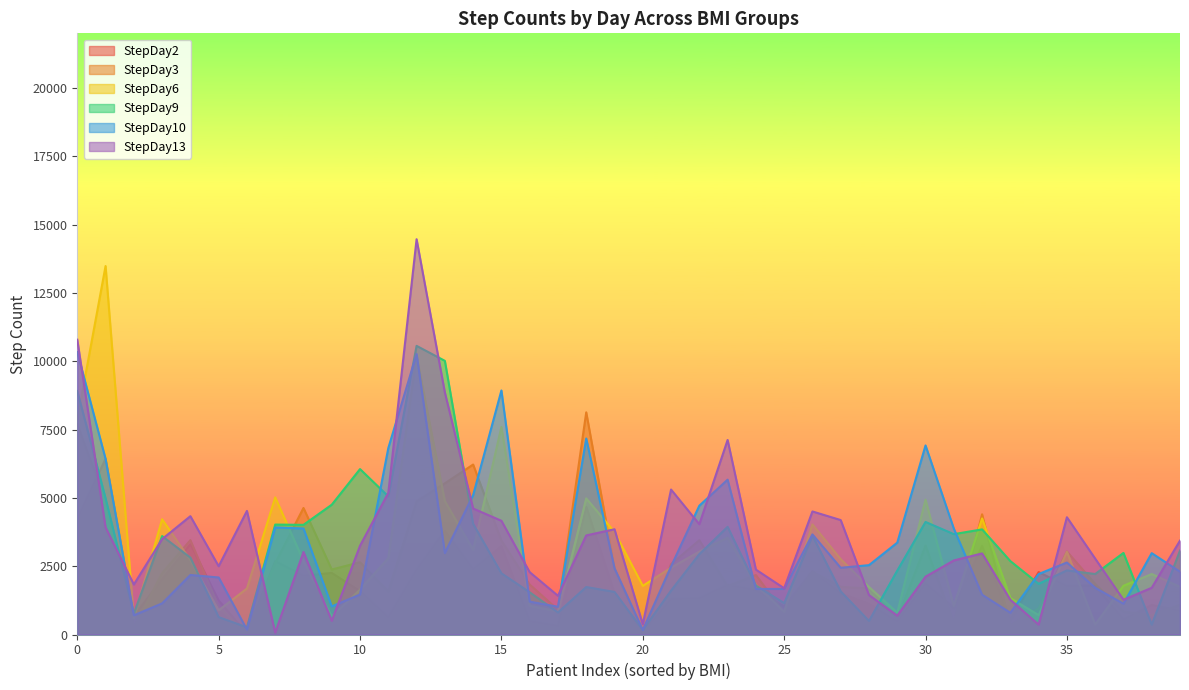

Which series has the largest range (max minus min)?

StepDay13